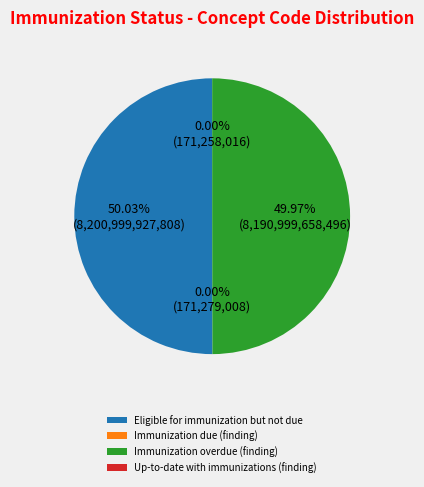

What is the total percentage of Immunization due (finding) and Eligible for immunization but not due?

50.0%